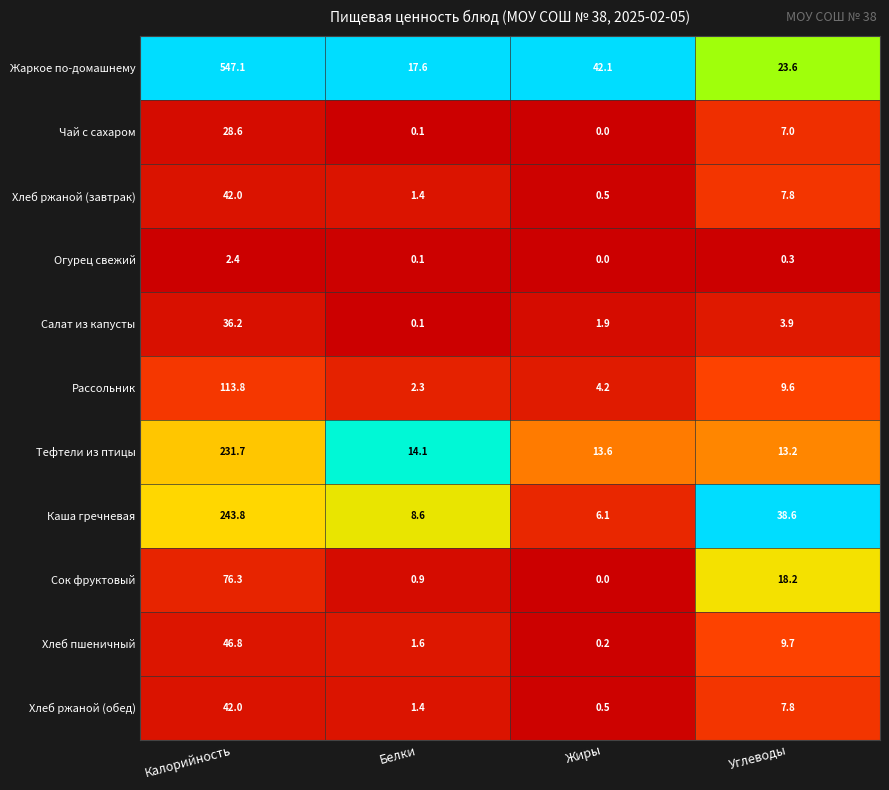

Which category has the highest value across all series?

Калорийность